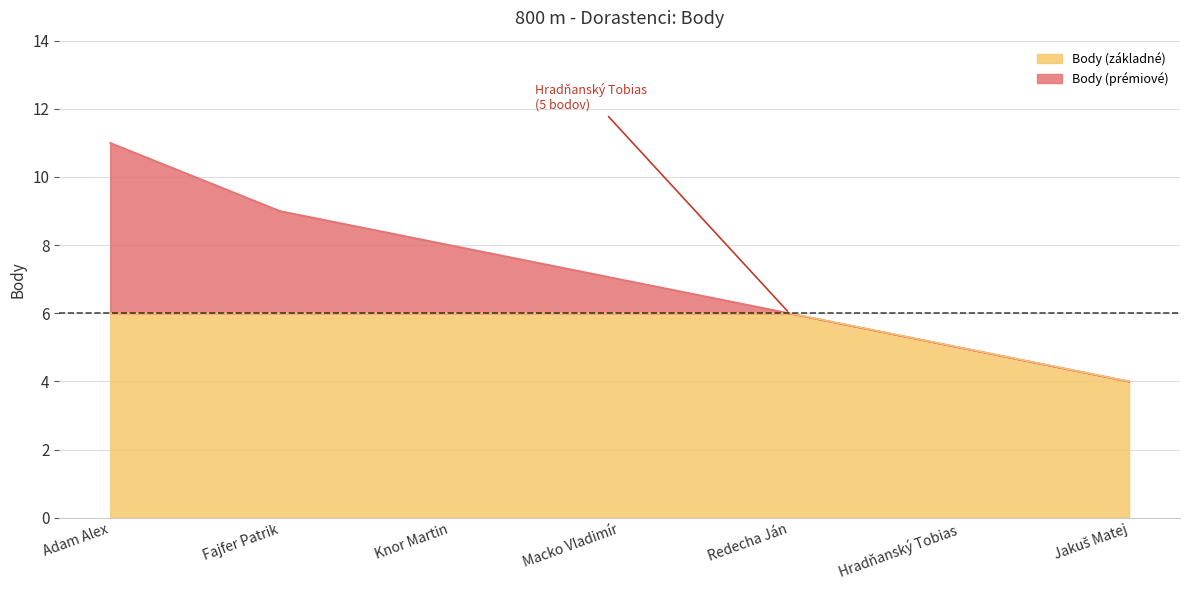

Reading right to left, list all the values displayed in this chart.

4	5	6	7	8	9	11